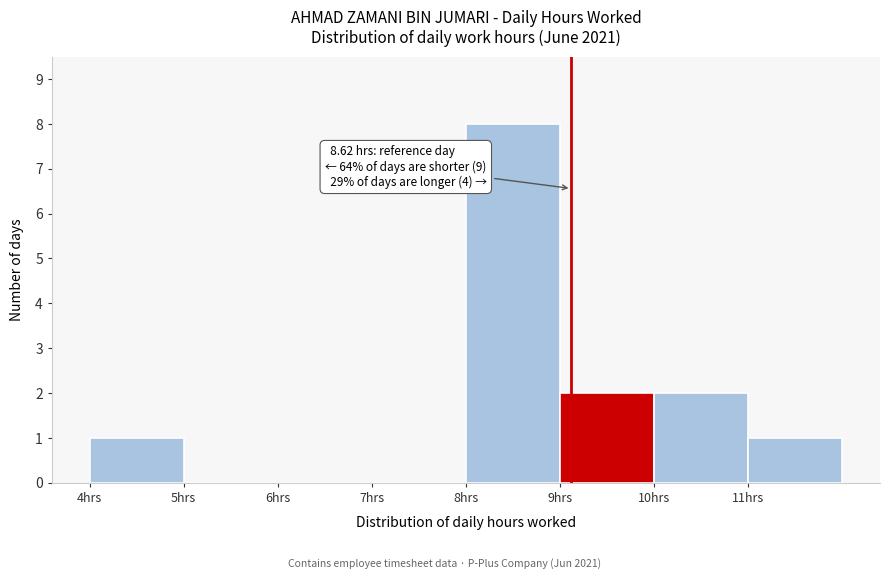

Reading left to right, list all the values displayed in this chart.

4hrs=1	5hrs=0	6hrs=0	7hrs=0	8hrs=8	9hrs=2	10hrs=2	11hrs=1